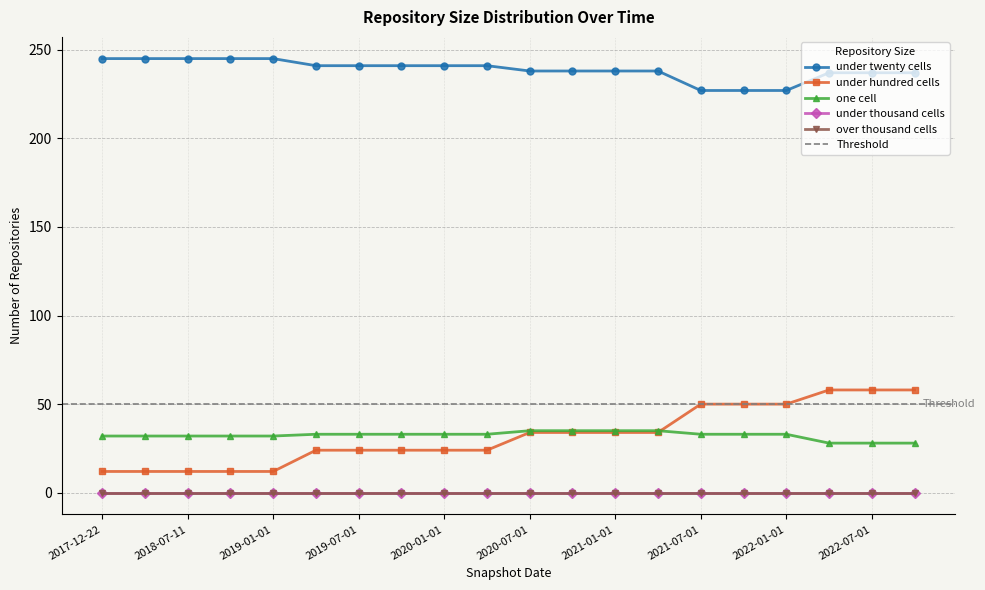

The value of one_cell at 2021-07-01 is 54. True or false?

False